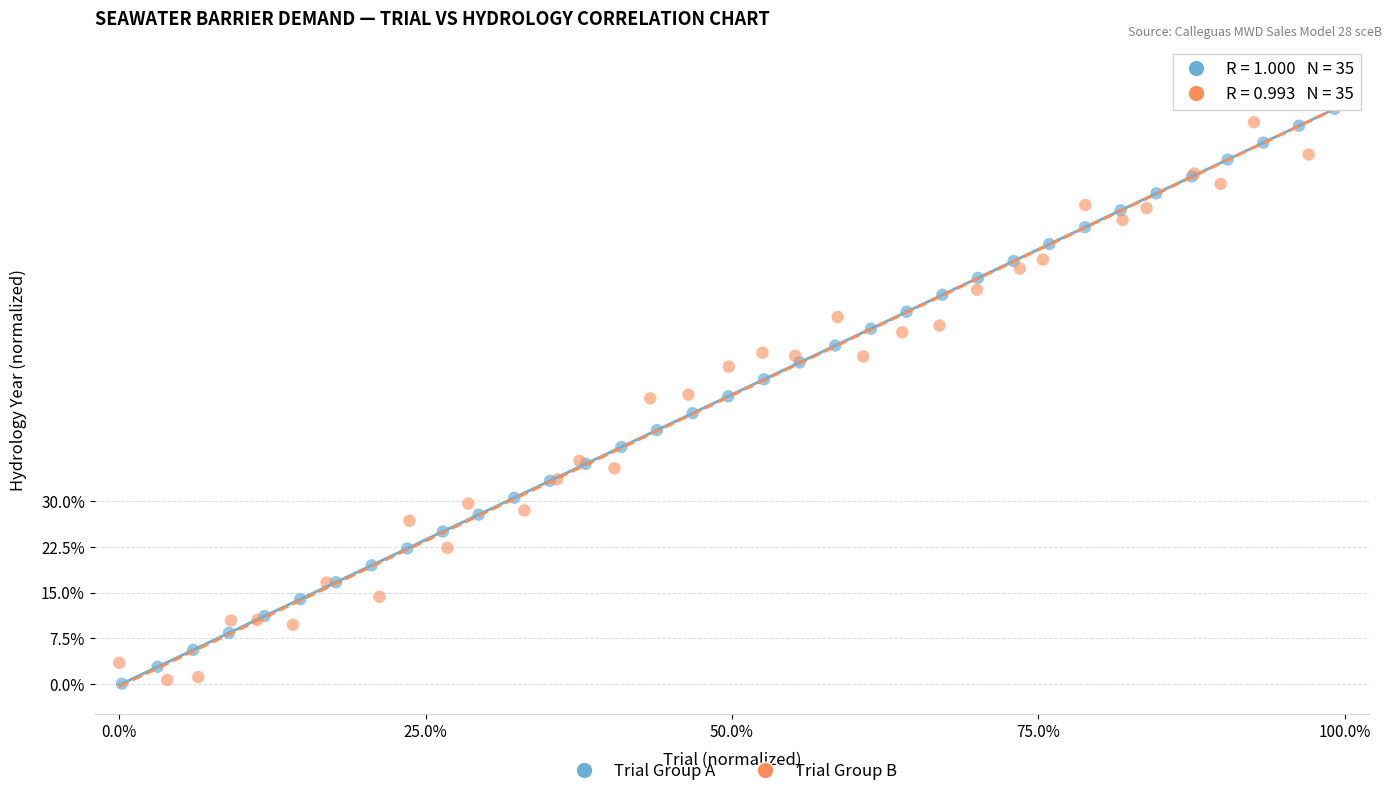

Which series reaches the maximum Y coordinate?

Trial Group B